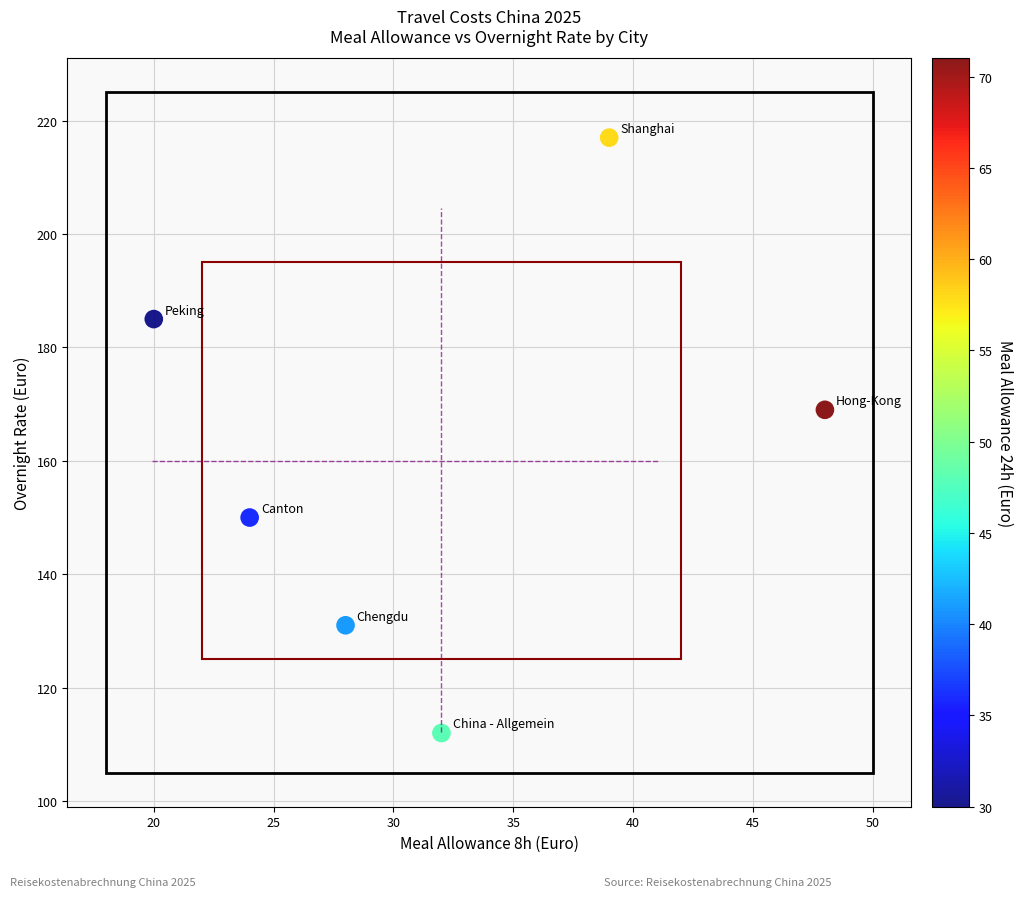

What Y value in the scatter plot is closest to 164?

169